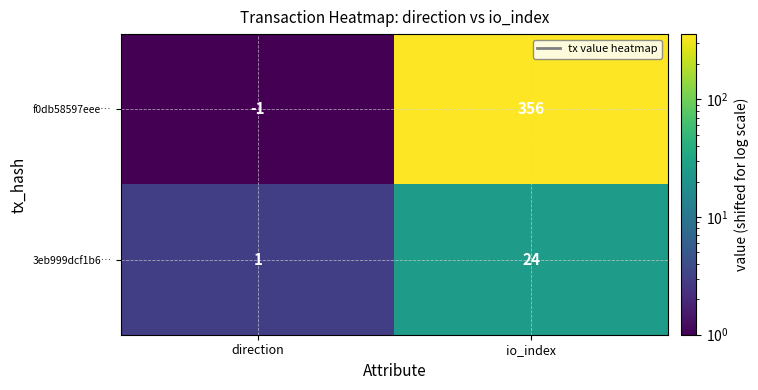

Which category has the lowest value in the f0db58597eee… series?

direction